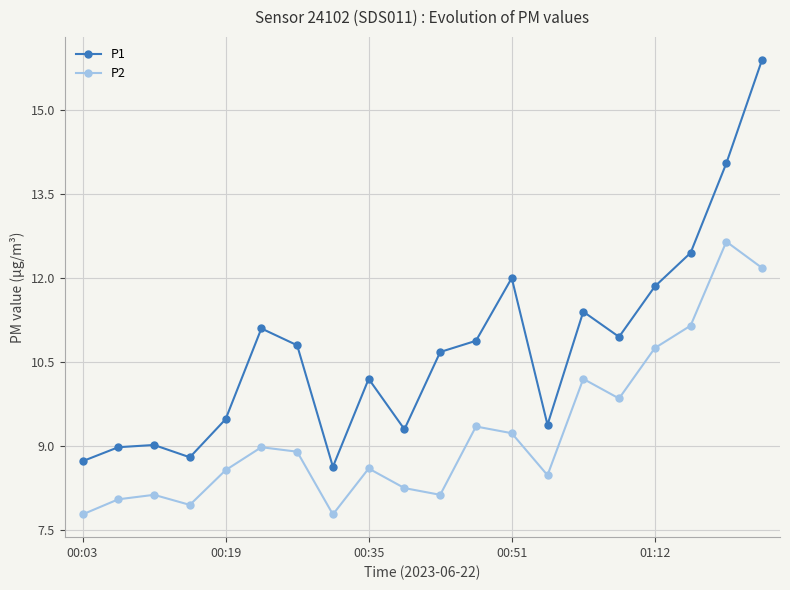

How many lines are shown in the chart?

2